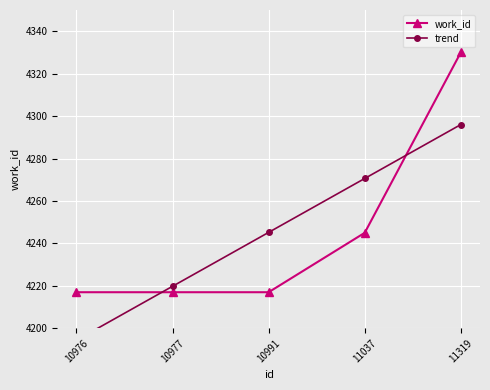

True or false: work_id has a value of 4245.0 at 11037.

True